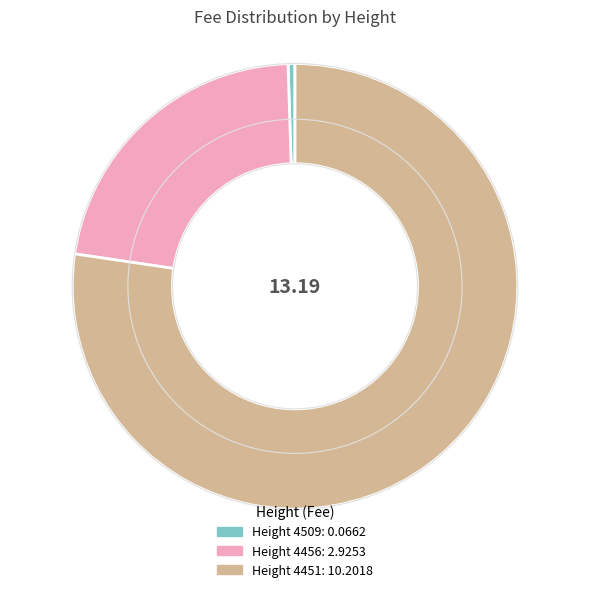

Does any single category account for the majority?

Yes